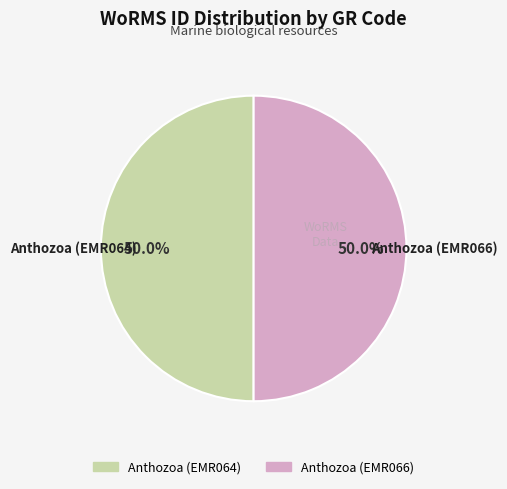

Count the number of slices in the pie.

2